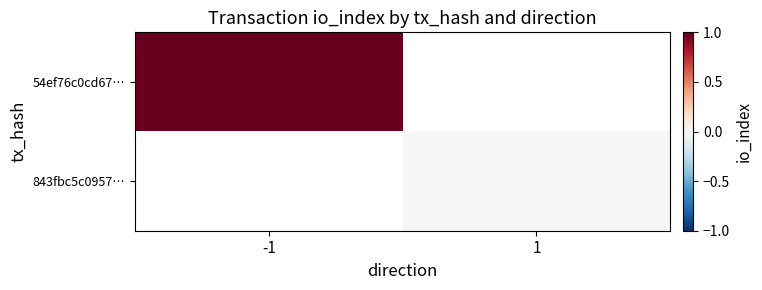

At which label is 54ef76c0cd67… closest to 1?

-1